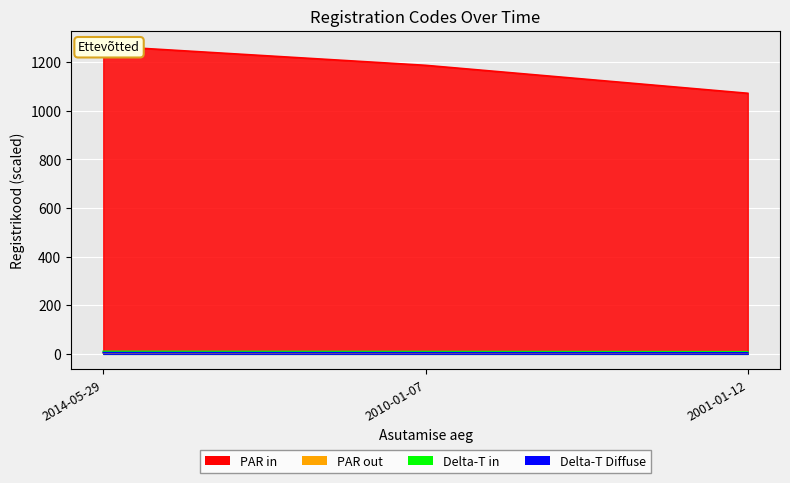

Which series has the largest range (max minus min)?

PAR in